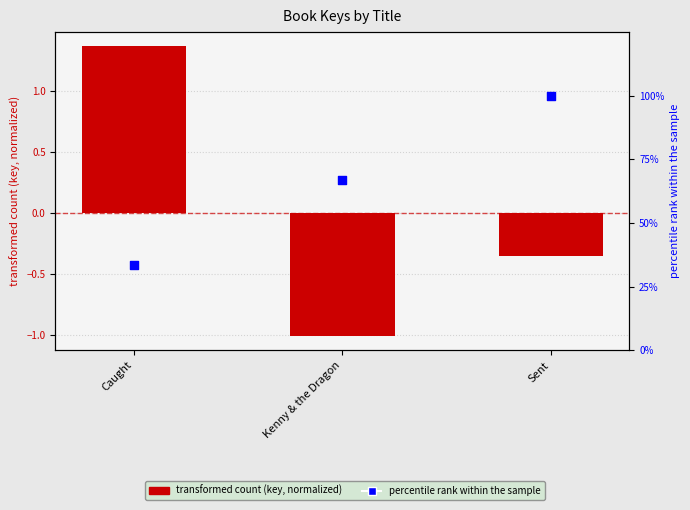

Which series reaches the maximum Y coordinate?

percentile rank within sample